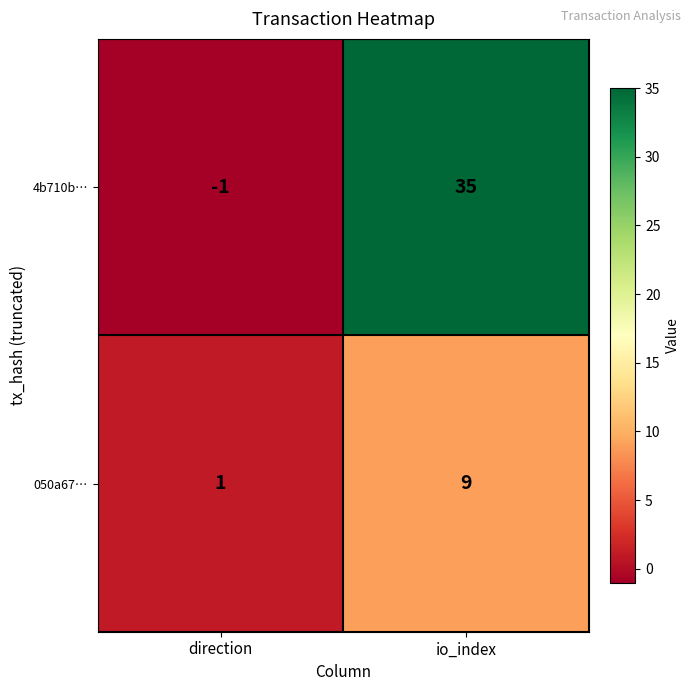

What is the difference between the 050a67… values at io_index and direction?

8